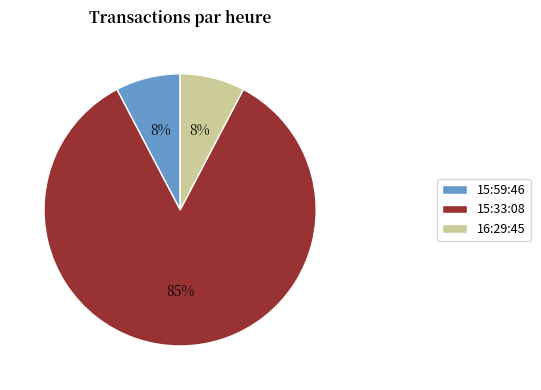

To the nearest percent, what percentage of the pie is 15:59:46?

8%